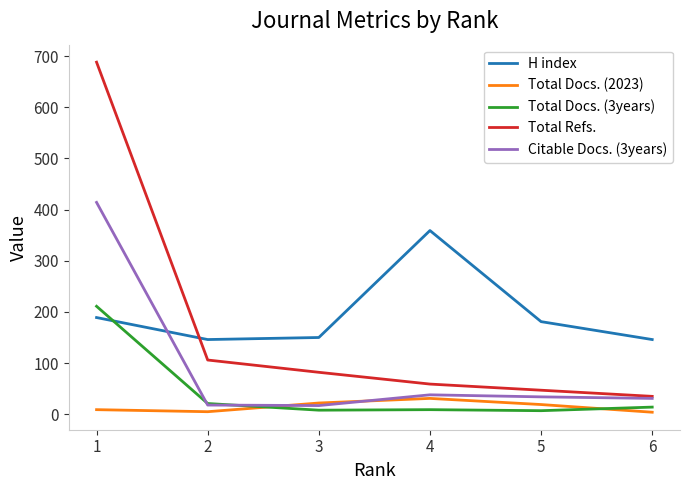

After their last crossing, which series has the higher values: H index or Total Refs.?

H index